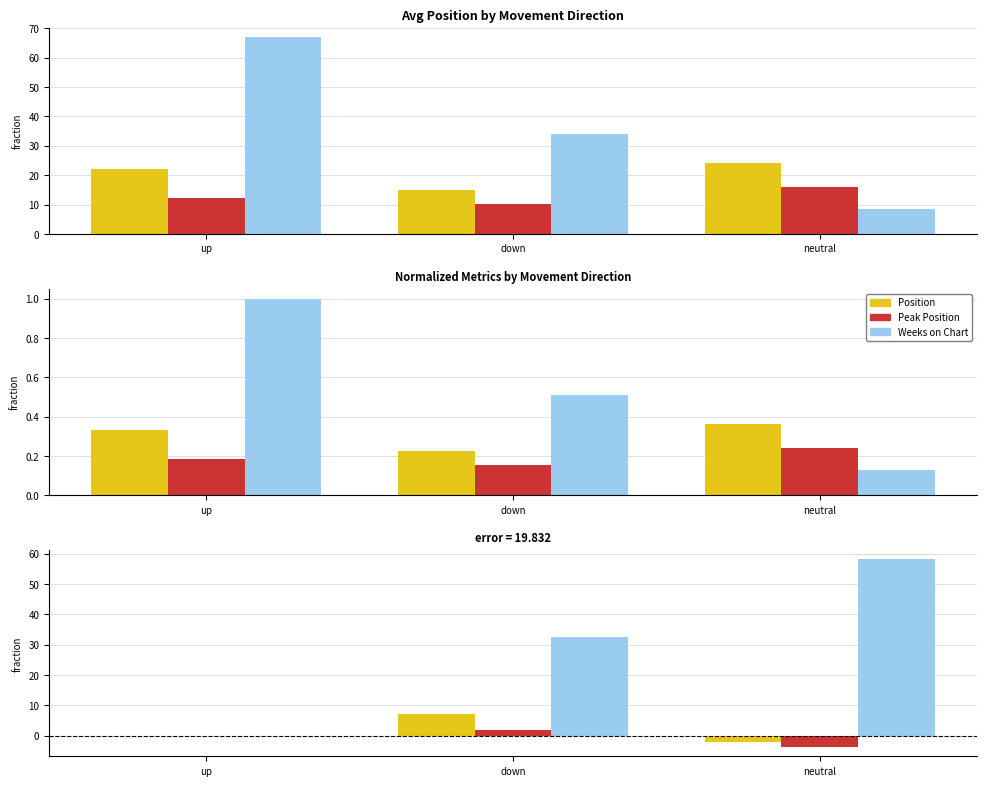

What is the highest value of the Weeks on Chart series?

58.2